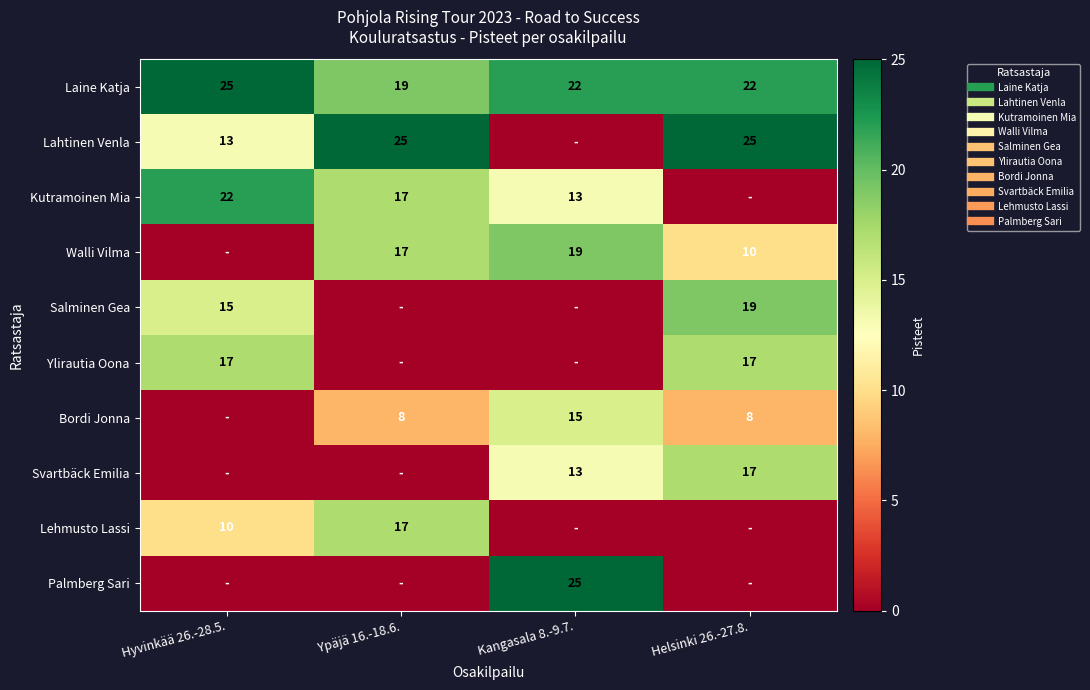

How many positive values does the Lahtinen Venla series have?

3